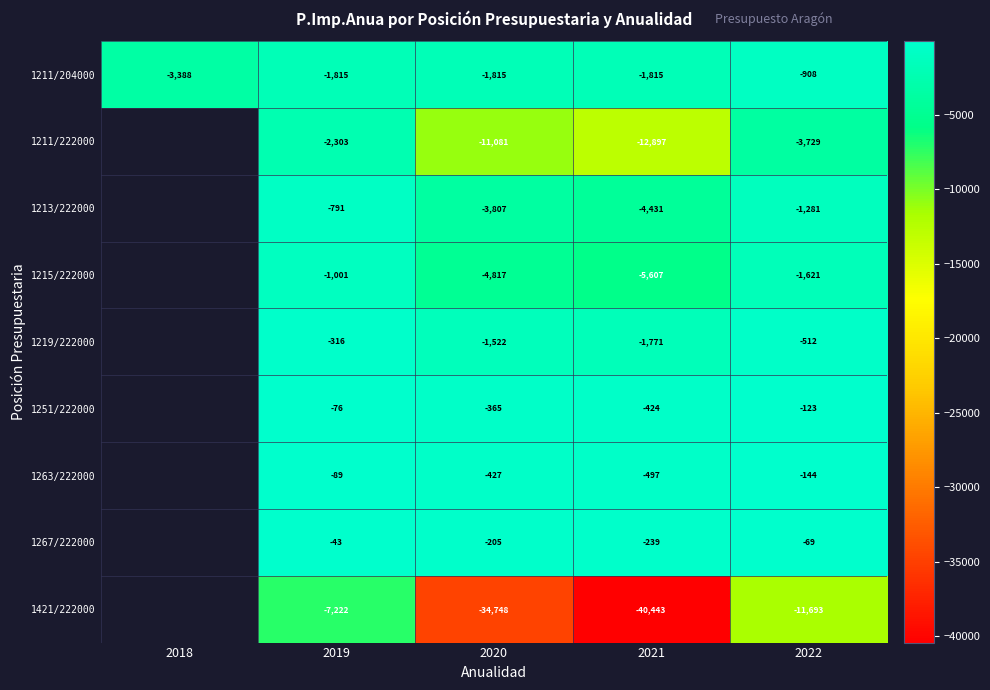

The 1211/204000 series shows -1372.2 at 2022. True or false?

False